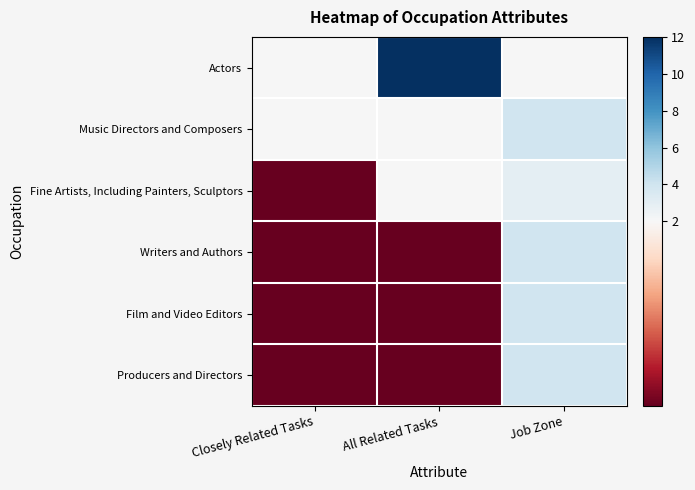

What is the minimum value shown in the chart?

1